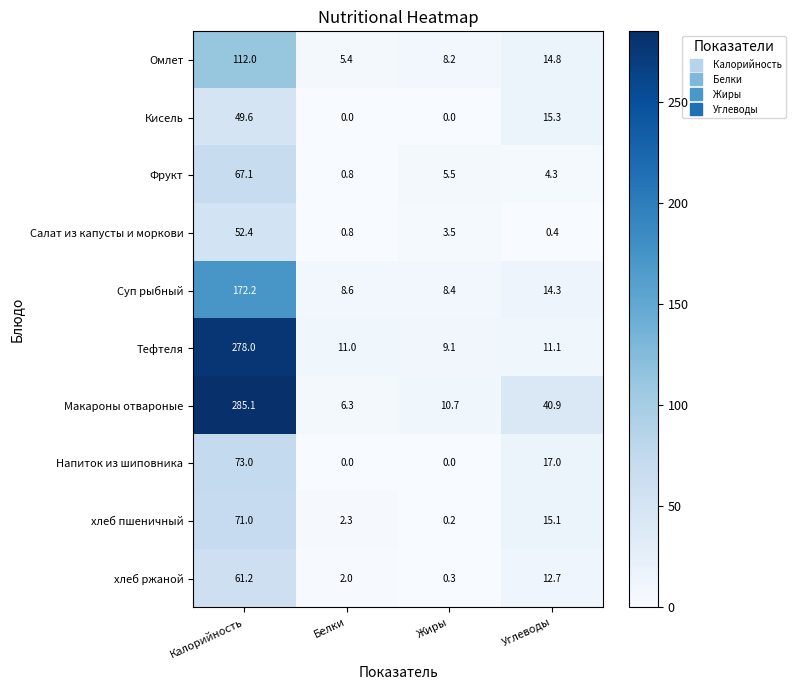

What is the difference between the Омлет values at Калорийность and Белки?

106.6